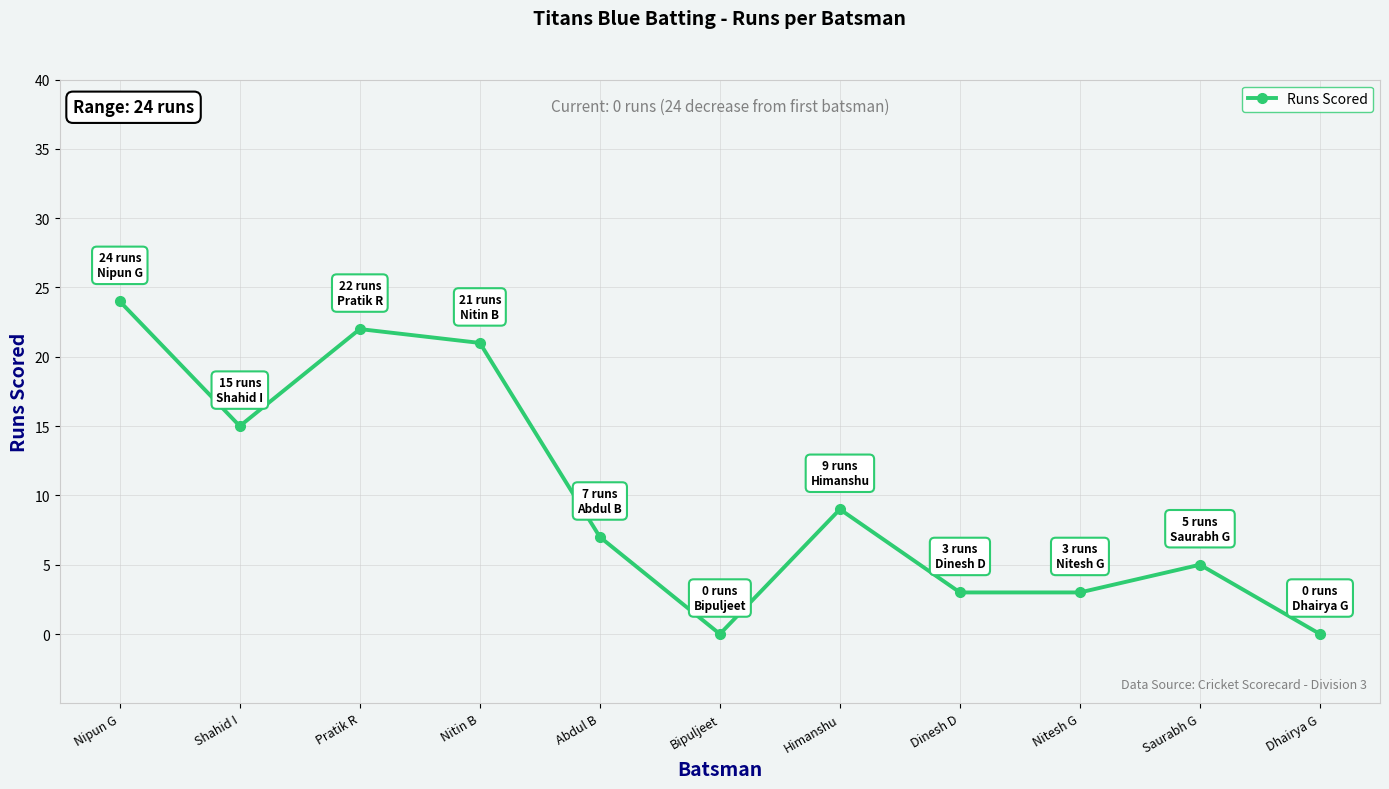

The chart shows a value of 22 at Pratik R. True or false?

True